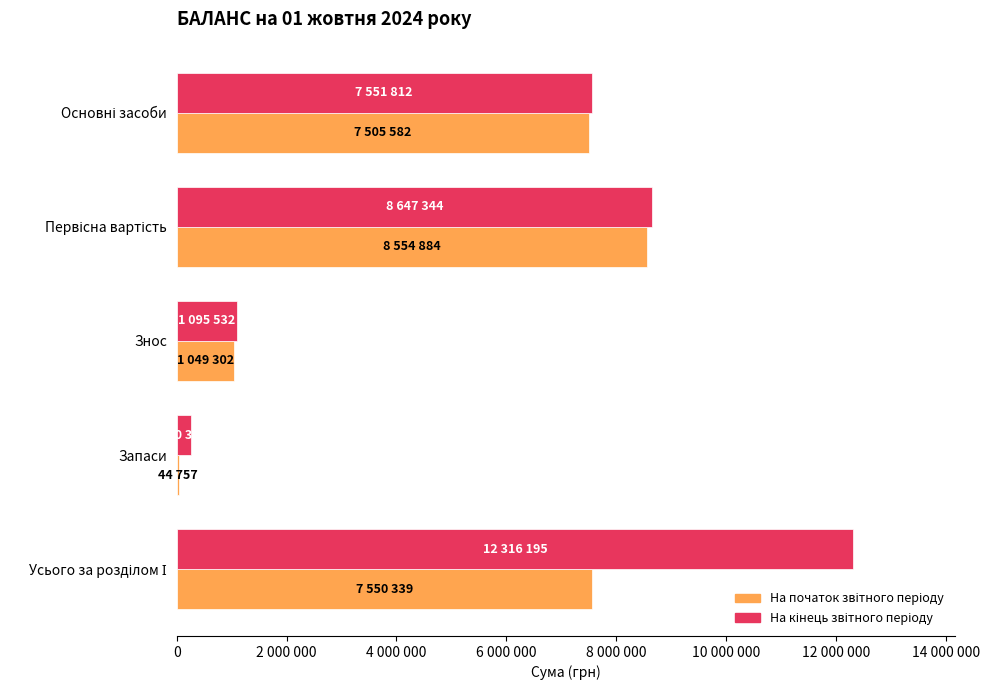

At how many categories does at least one series exceed 1008644?

4